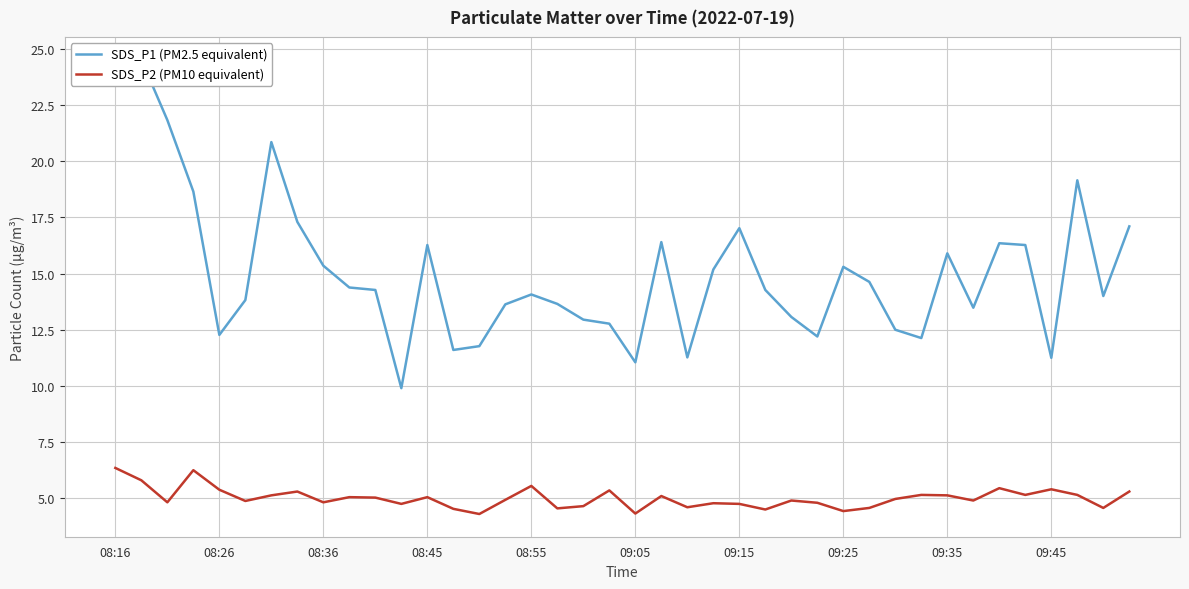

What value does the SDS_P2 (PM10 equivalent) series have at 27?

4.8